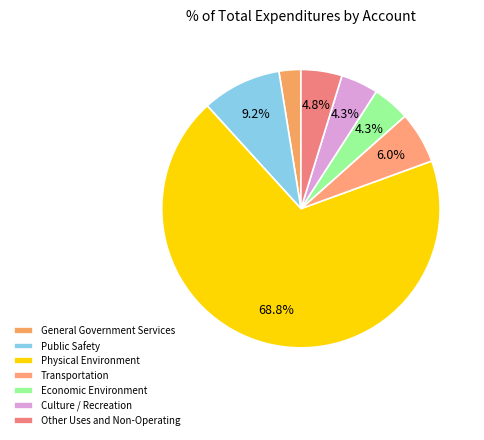

Which slice is the largest?

Physical Environment